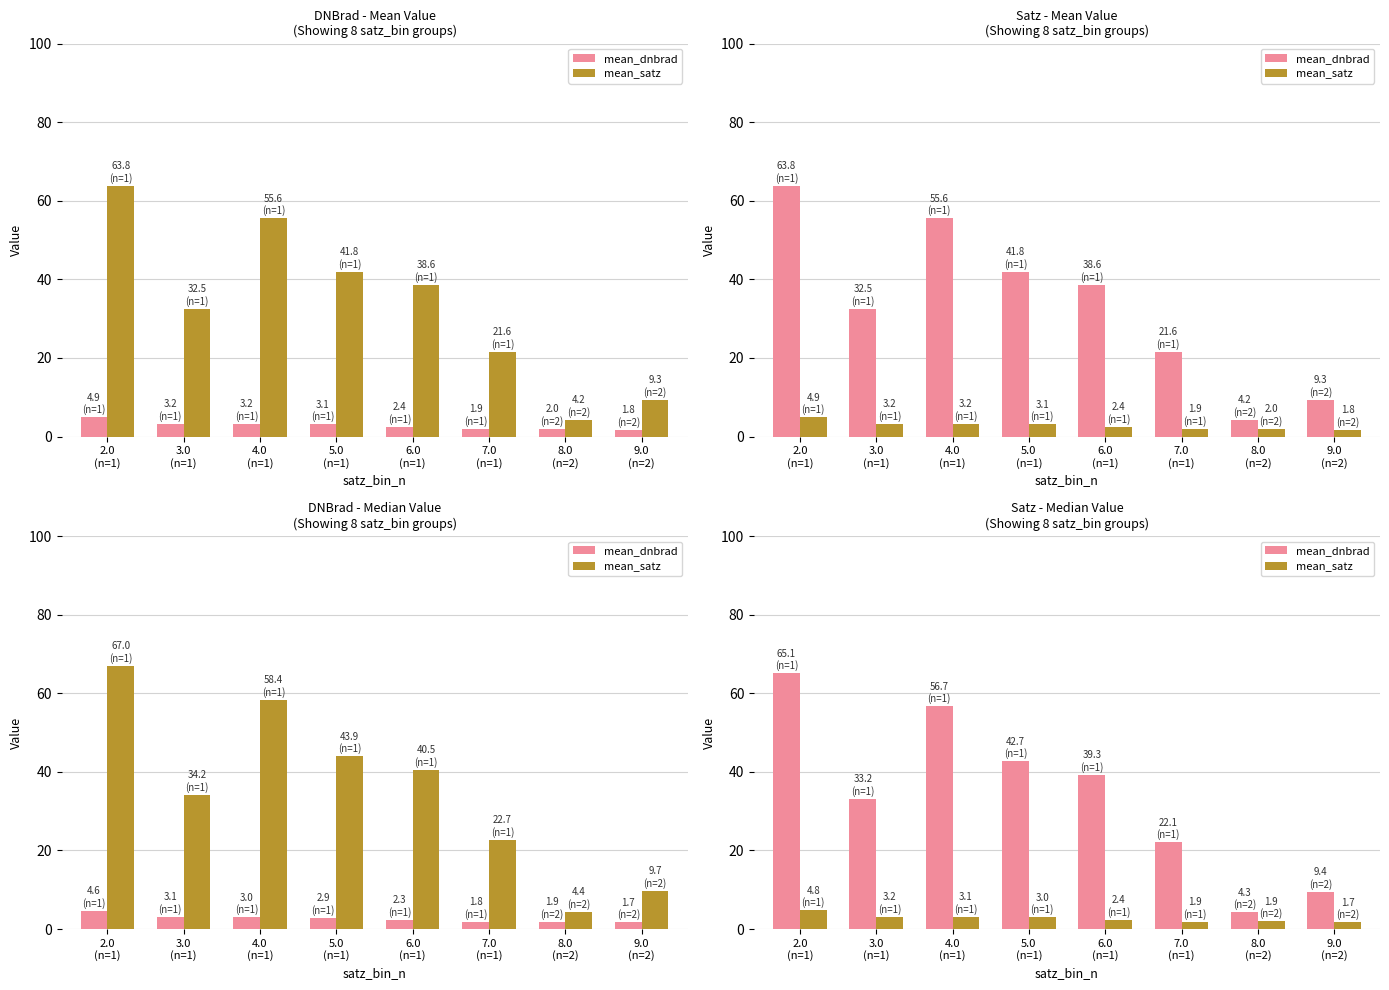

Does the chart contain any negative values?

No